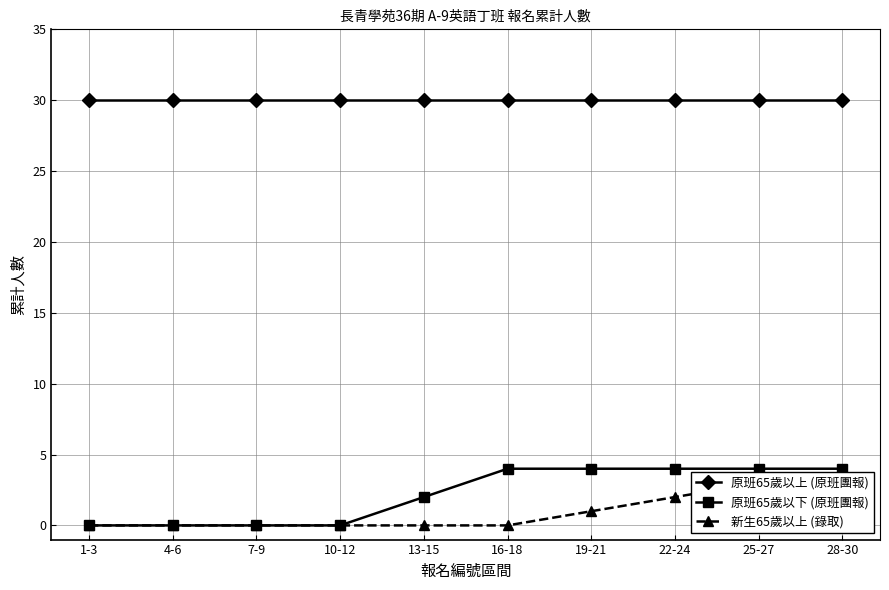

What value does the 原班65歲以下 (原班團報) series have at 19-21?

4